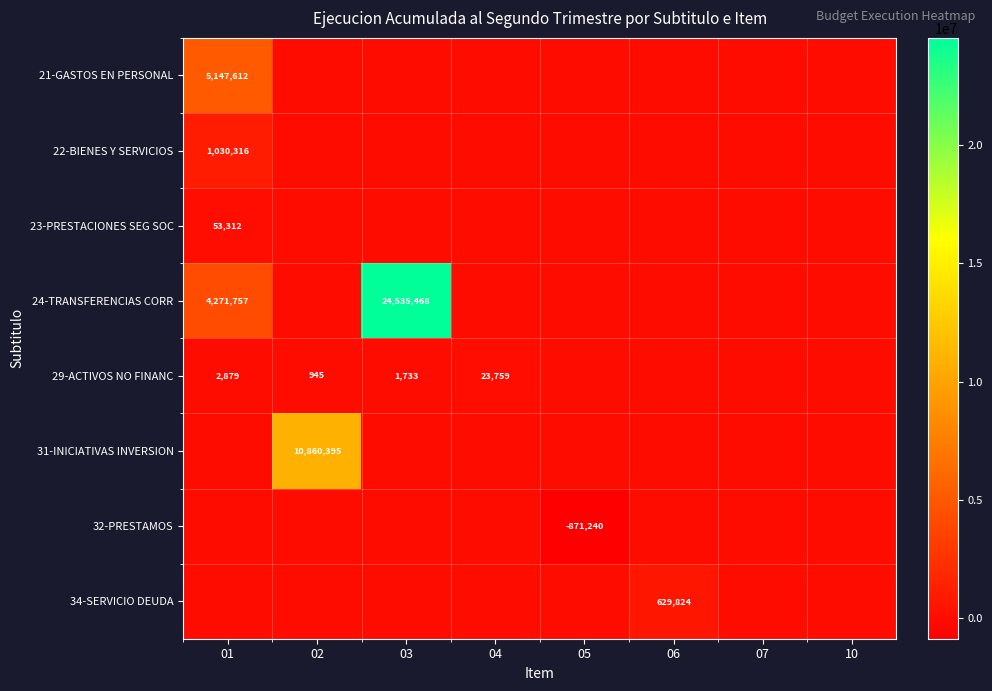

At which category is the sum across all series the highest?

03